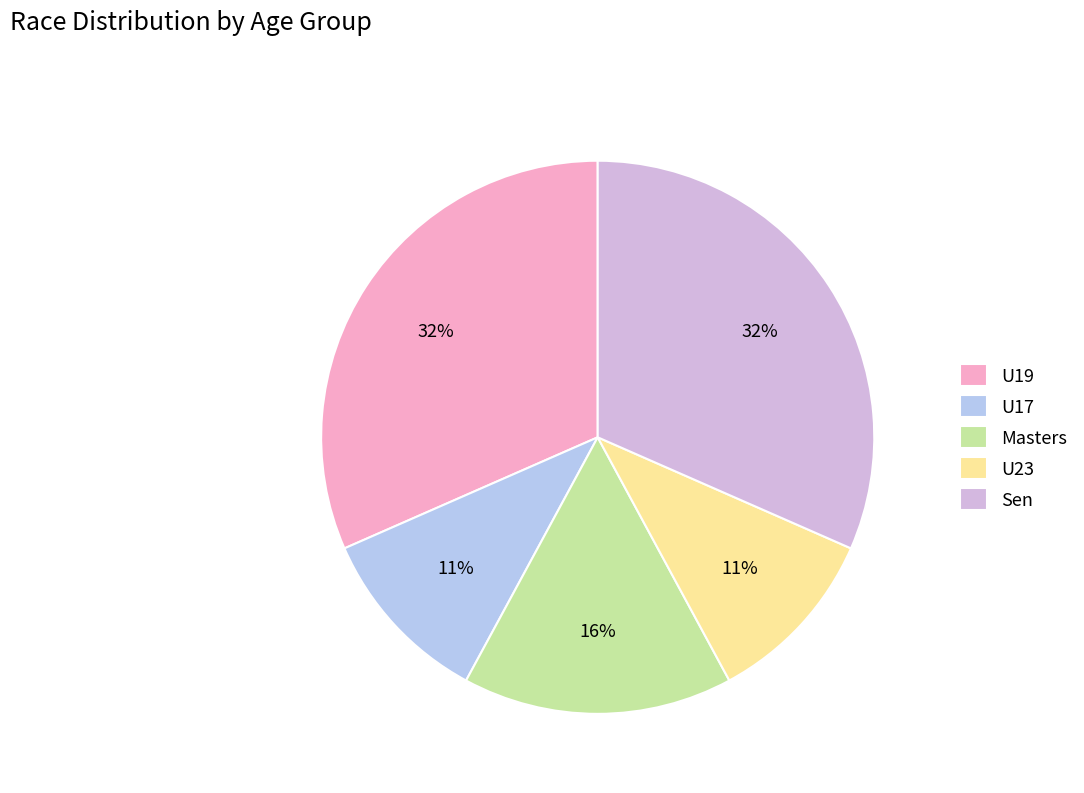

Count the number of slices in the pie.

5